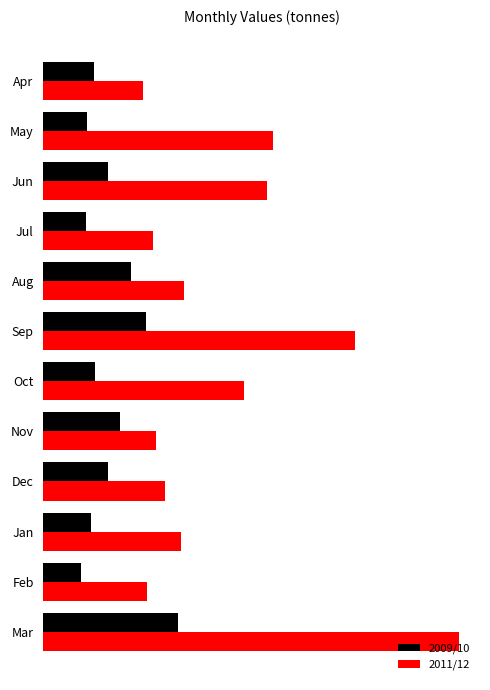

What are all the series names shown in the legend?

2009/10, 2011/12